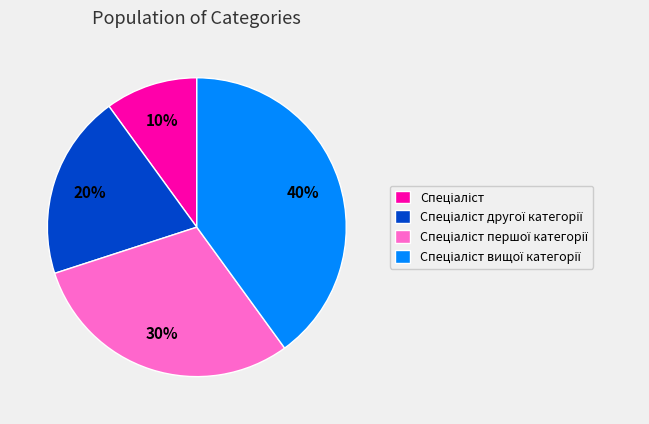

Is there a majority slice in this chart?

No